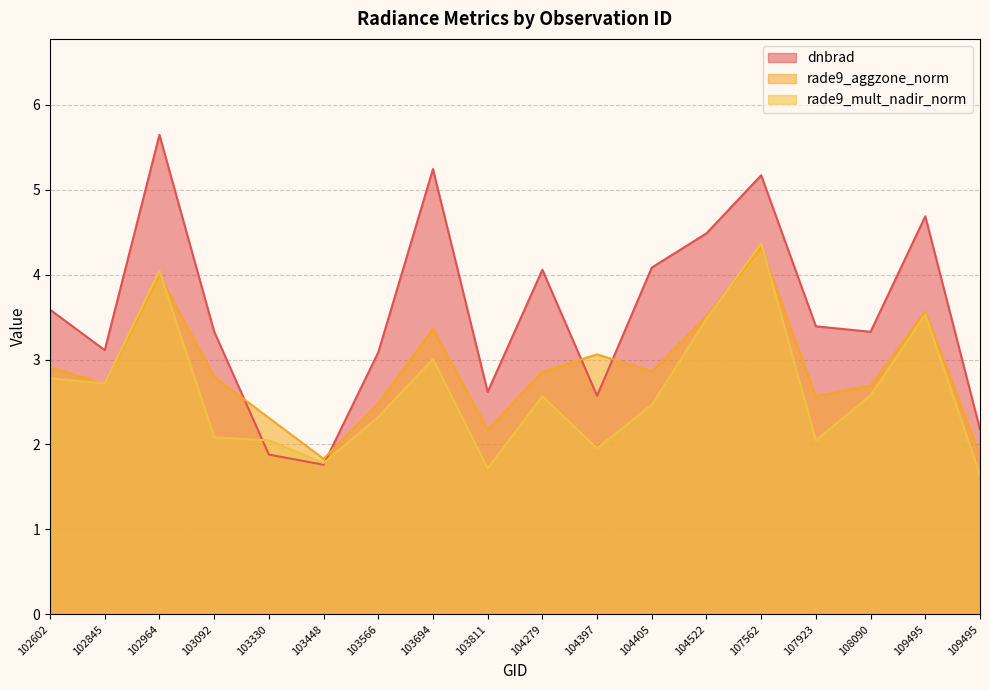

How many lines are shown in the chart?

3